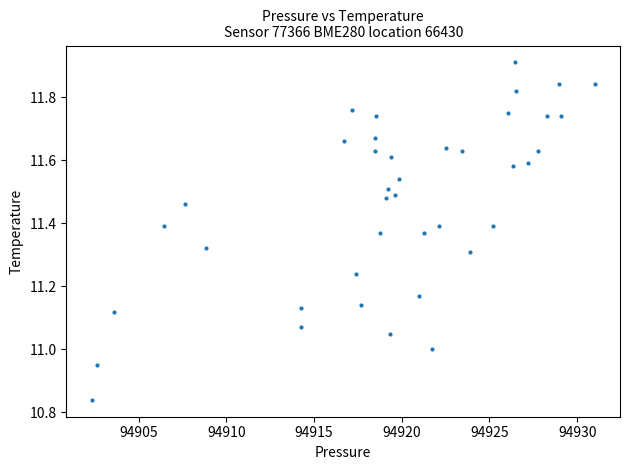

What is the range of X values (max minus min)?

28.7